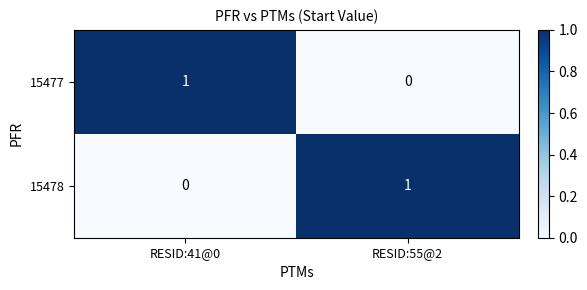

Reading left to right, transcribe all the data shown in this chart.

15477: 1	0
15478: 0	1